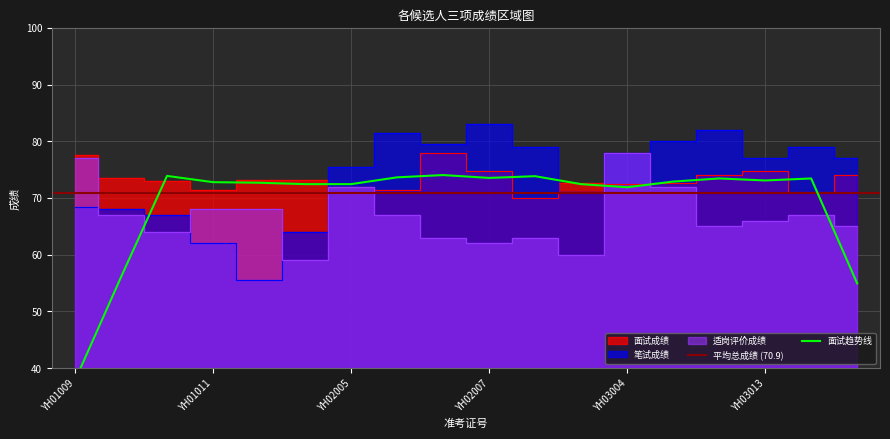

What is the label of the 11th point from the left?

YH02004